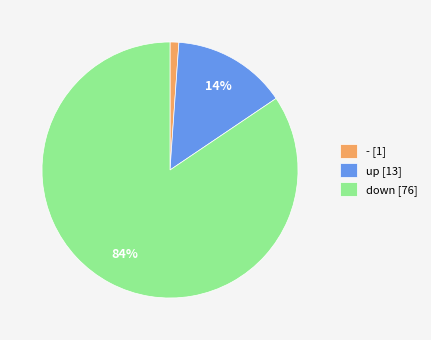

Is the sum of - [1] and up [13] greater than half?

No